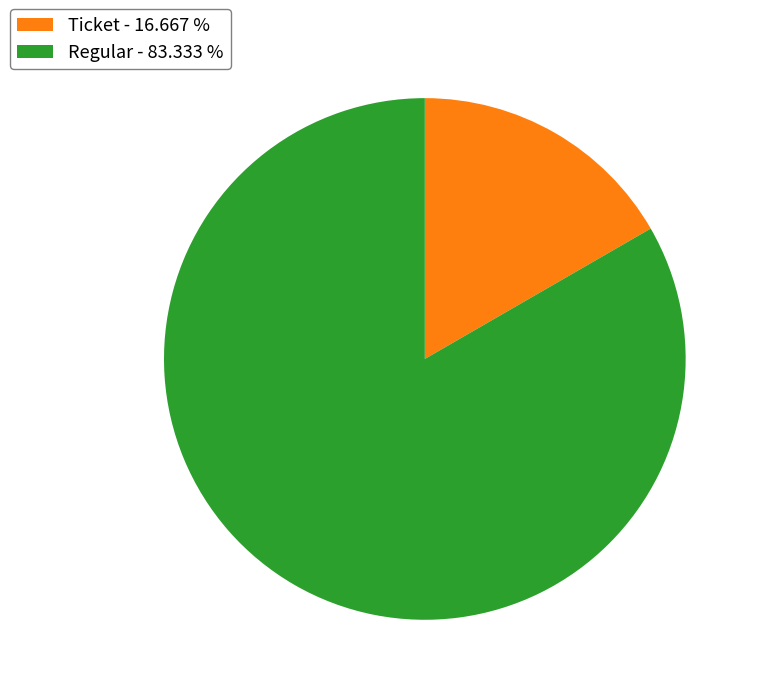

Approximately how many times larger is the value at Regular - 83.333 % compared to Ticket - 16.667 %?

5.0